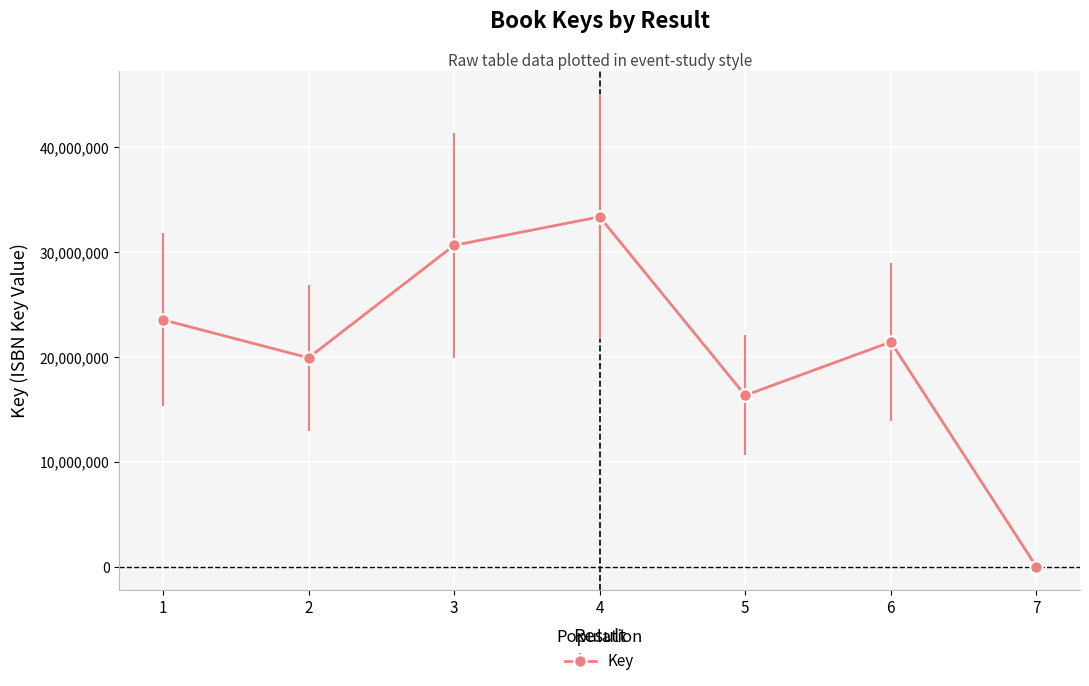

Where is the data nearest to the value 16683110?

5